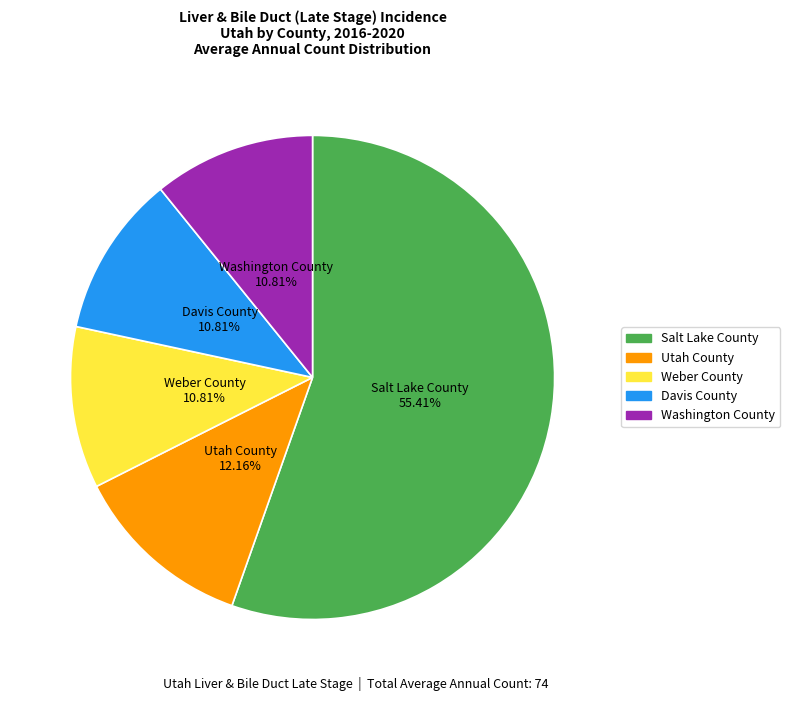

What is the largest slice in the pie chart?

Salt Lake County